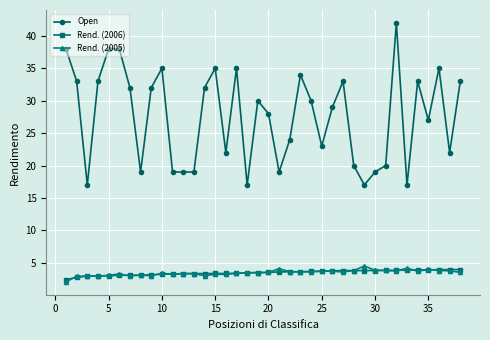

True or false: Open and Rend. (2005) cross at least once.

False